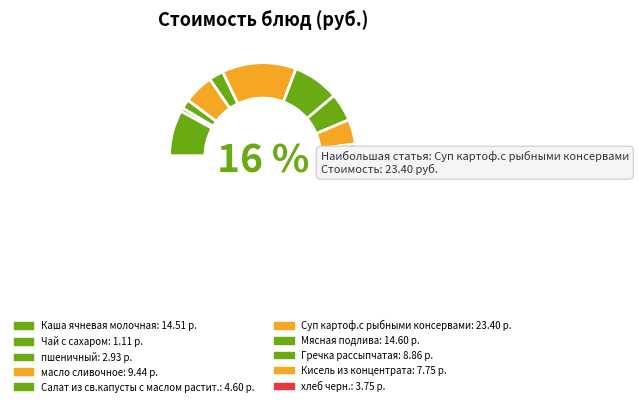

What is the change in value from Мясная подлива to Гречка рассыпчатая?

-5.7